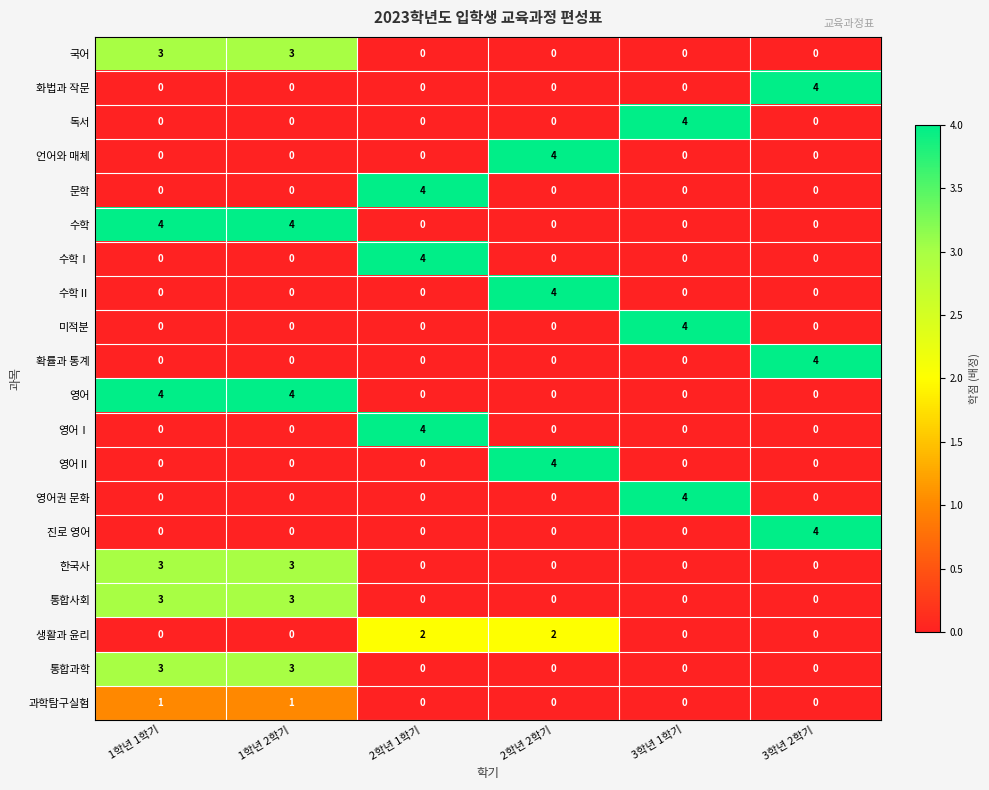

Count the 독서 values in the range 0 to 1.

5